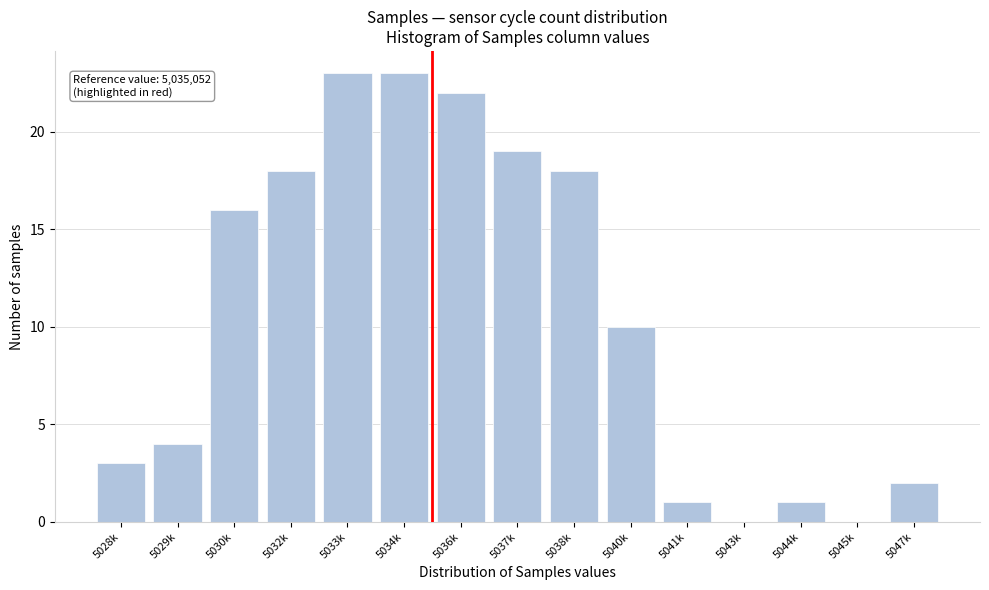

What is the ratio of the value at 5037k to the value at 5038k?

1.1